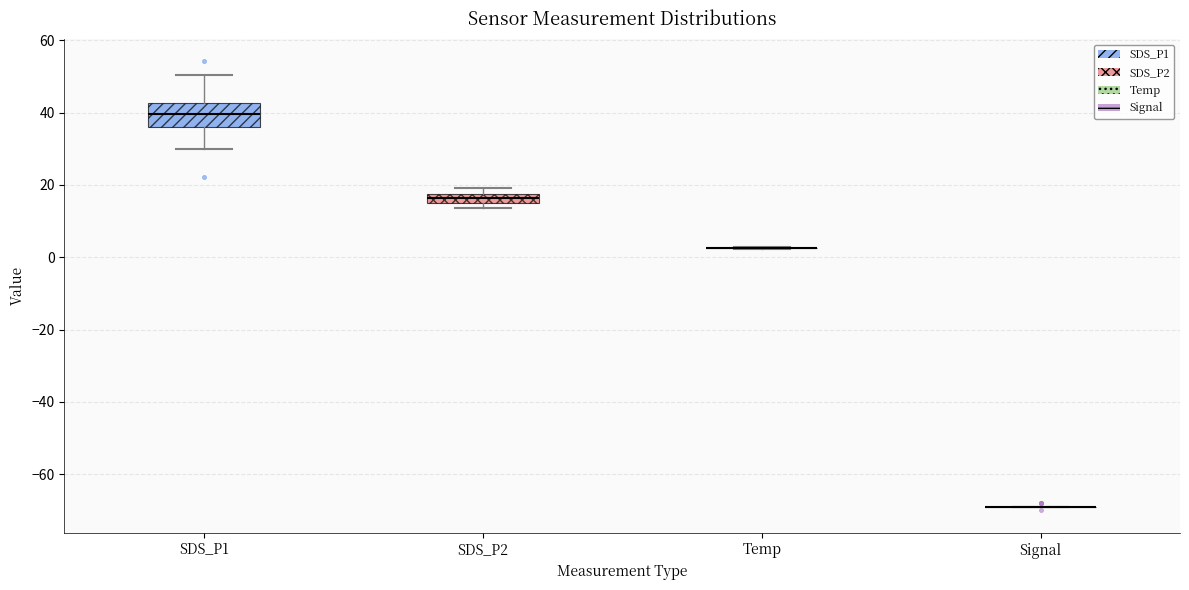

Where does the upper whisker of the box for SDS_P1 end on the y-axis? The values are not printed on the chart, so give them approximately, as read against the axis.

50